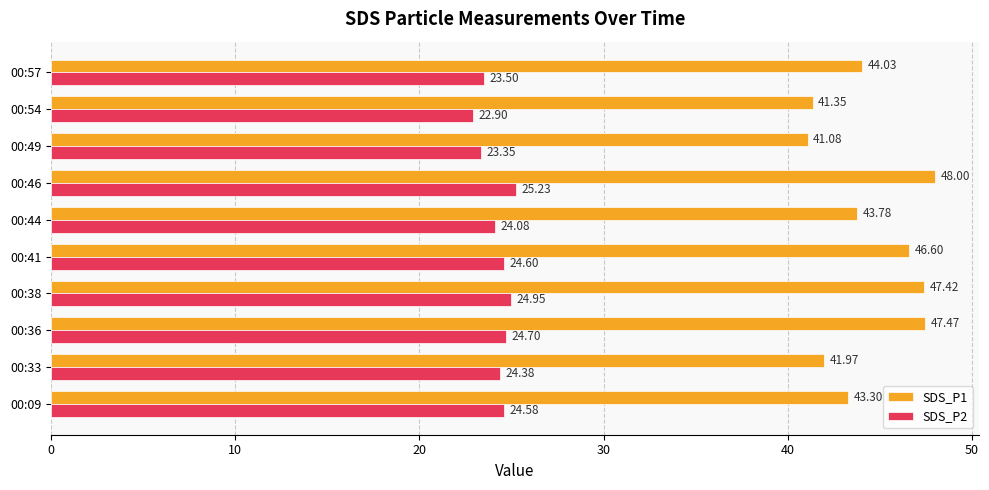

What is the maximum value for SDS_P1?

48.0